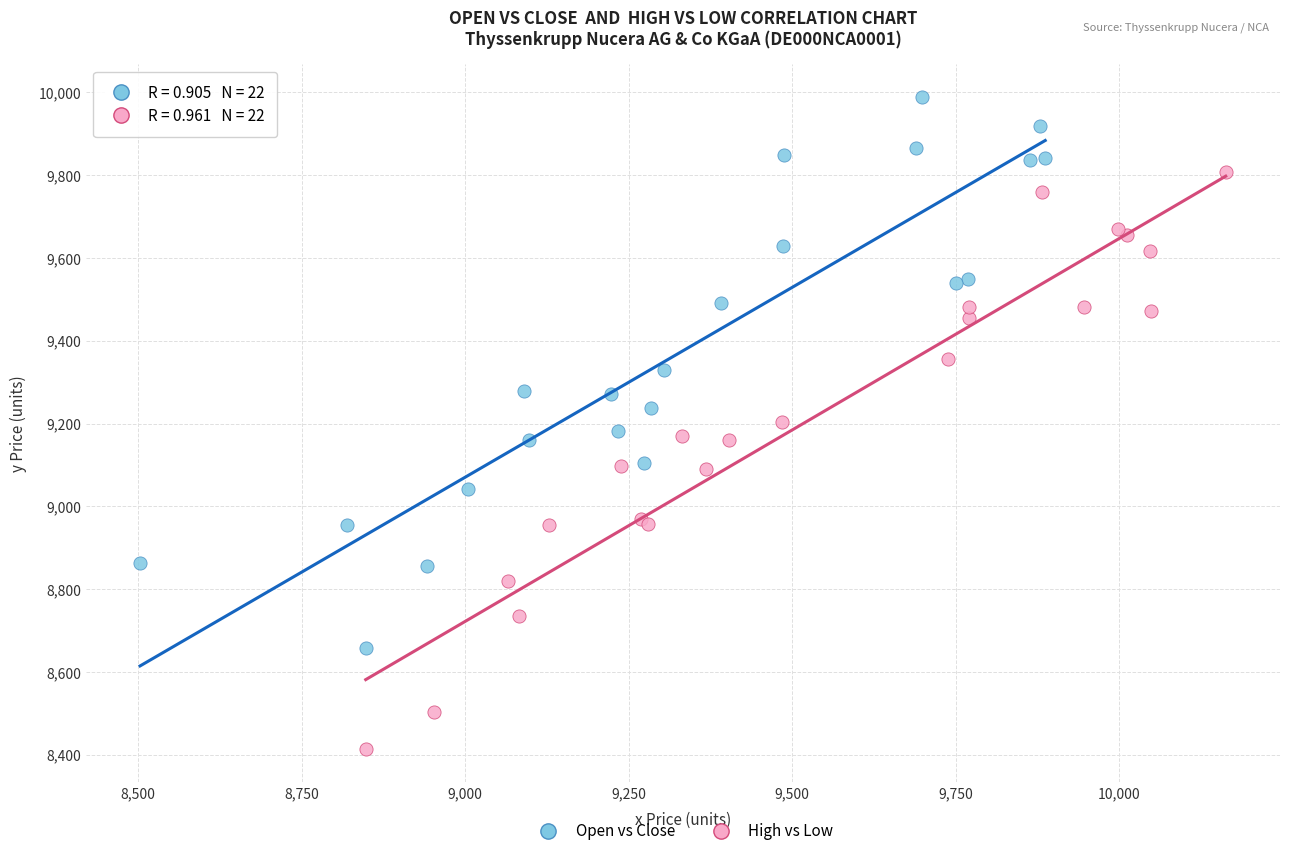

Which series contains the highest Y value?

Open vs Close